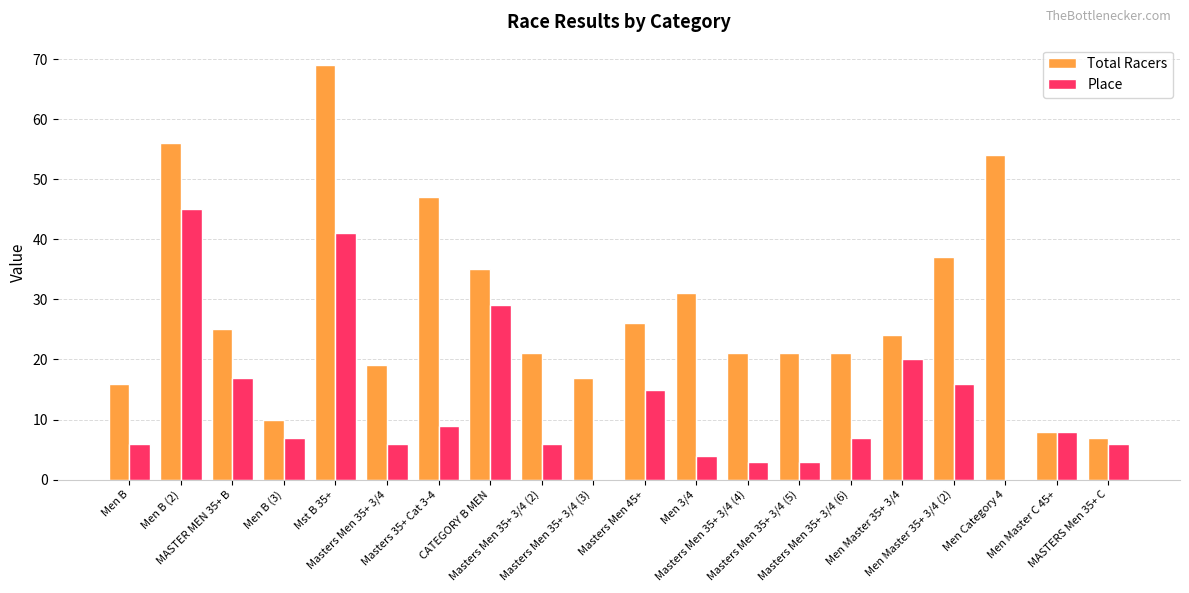

Is it true that Place equals 1 at MASTERS Men 35+ C?

False